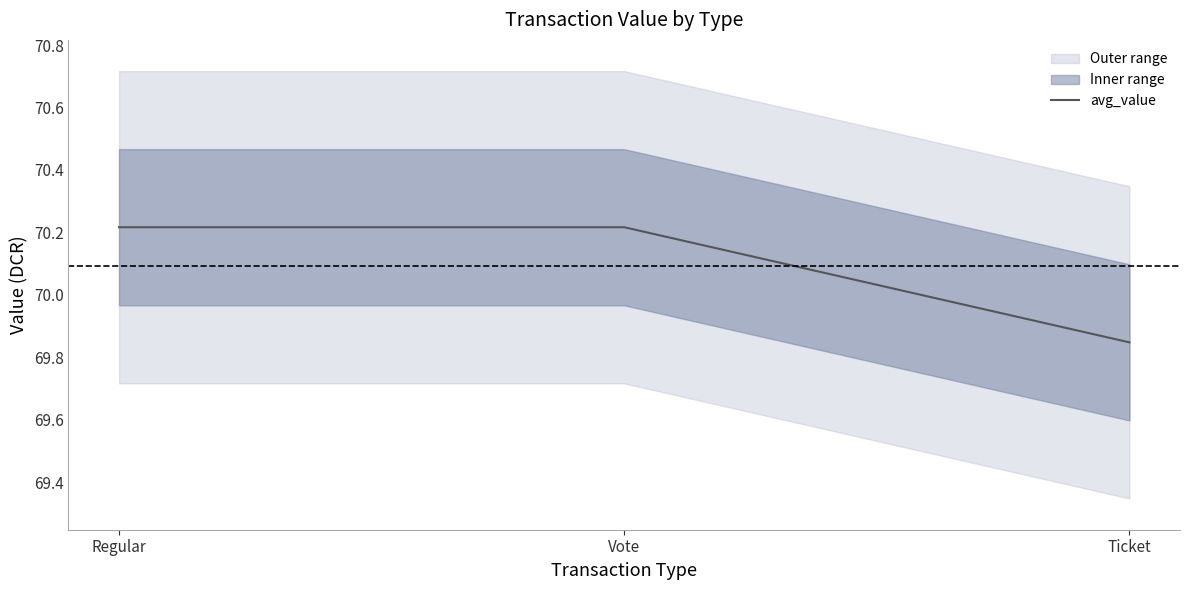

How many categories are shown in the chart?

3